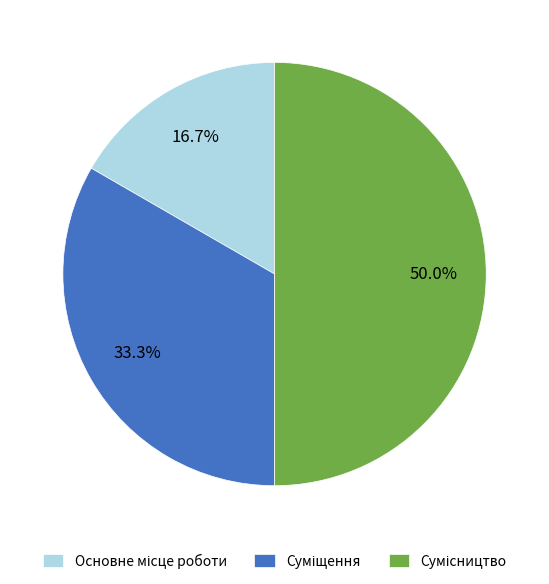

How many slices are in this pie chart?

3